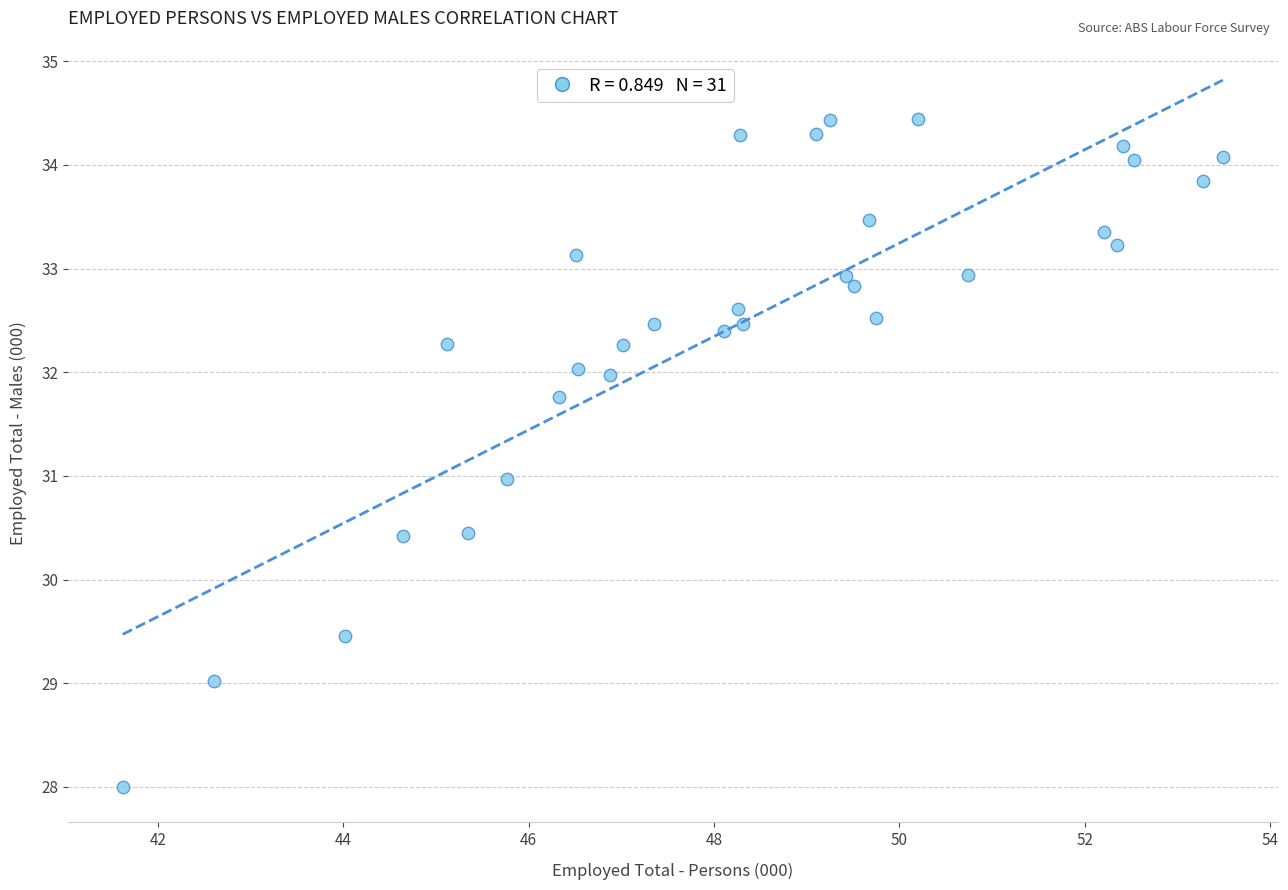

What is the range of Y values (max minus min)?

6.4